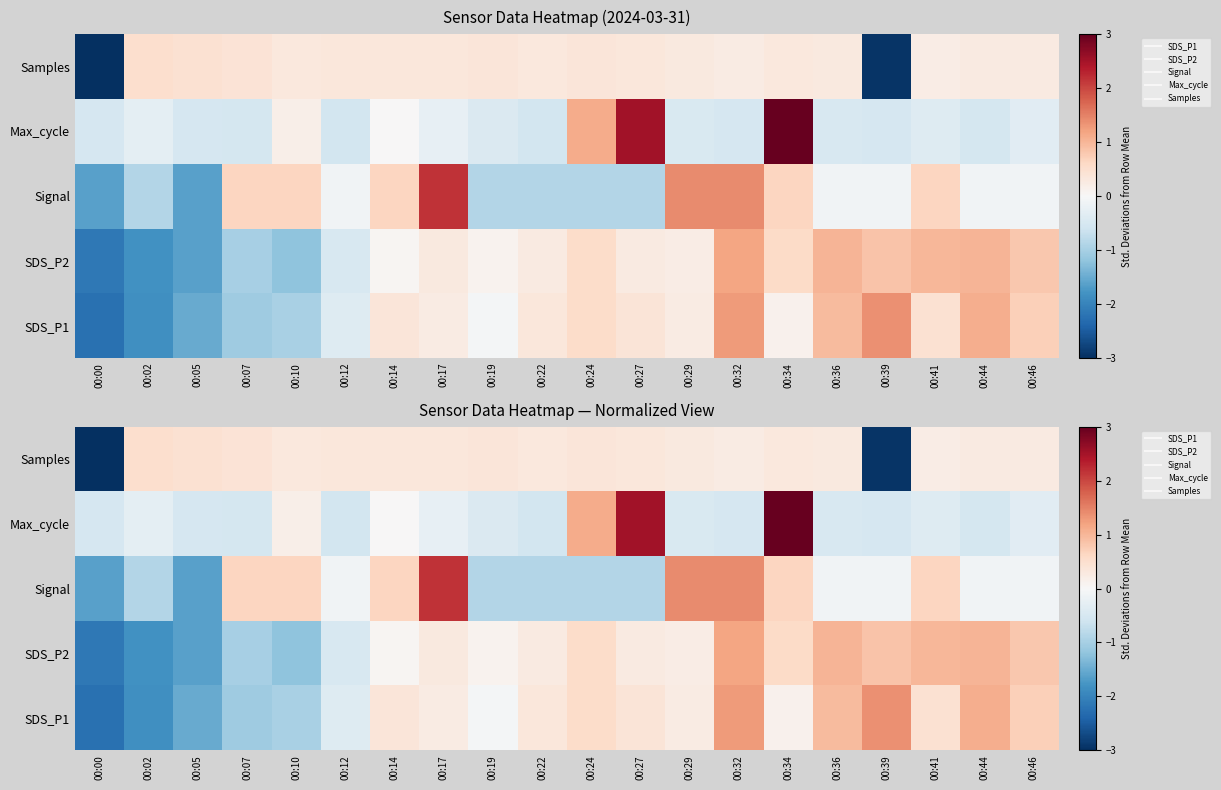

Between 00:00 and 00:39, which is larger?

00:39